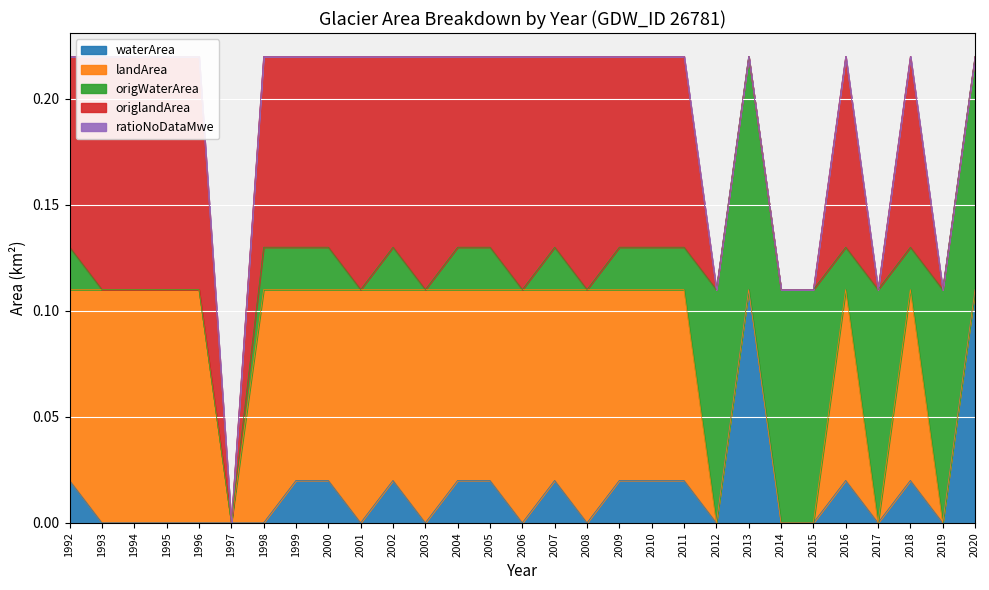

At which category is the sum across all series the highest?

1992